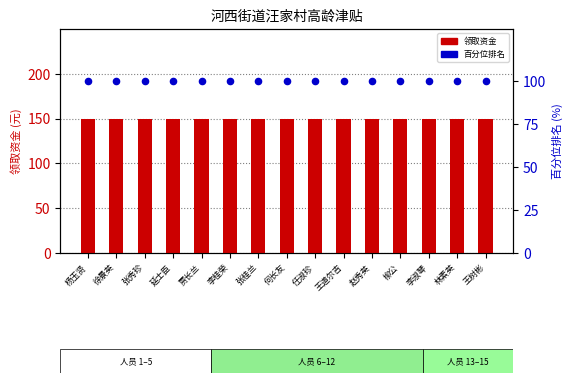

What are all the series names shown in the legend?

领取资金 (元), 百分位排名